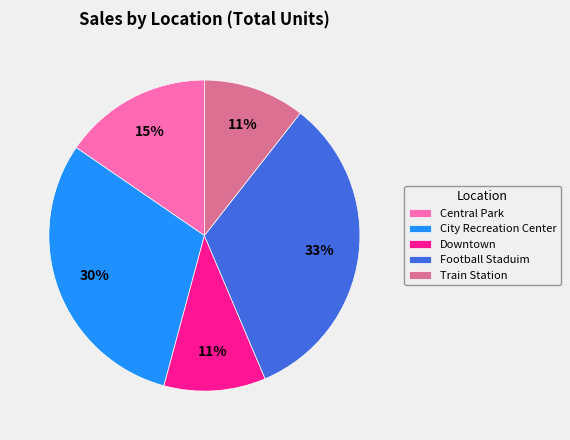

Do Central Park and City Recreation Center together represent more than half of the pie?

No